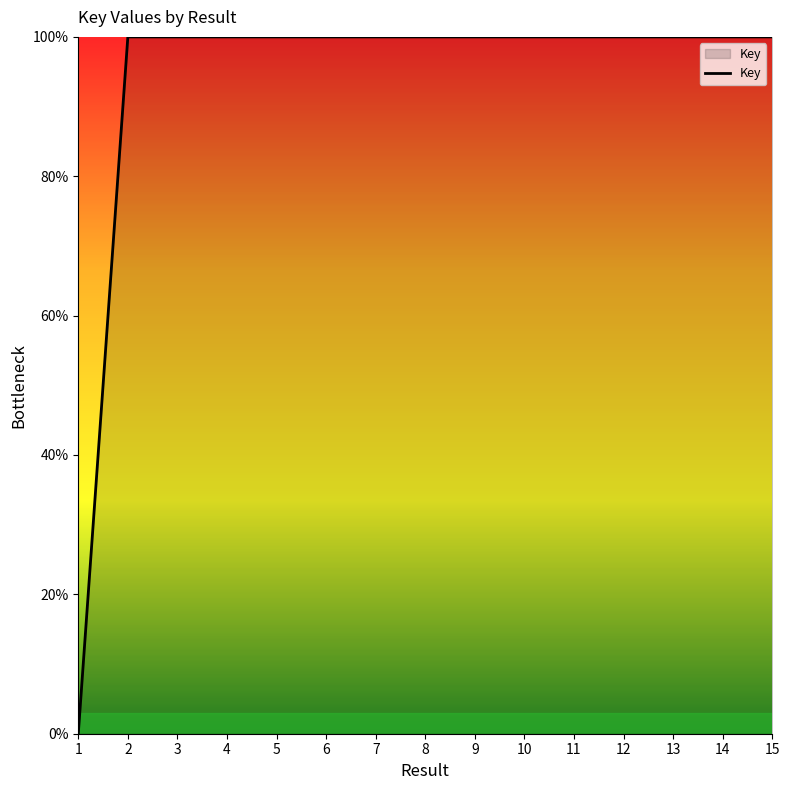

Reading right to left, list all the values displayed in this chart.

100.0	100.0	100.0	100.0	100.0	100.0	100.0	100.0	100.0	100.0	100.0	100.0	100.0	100.0	0.0